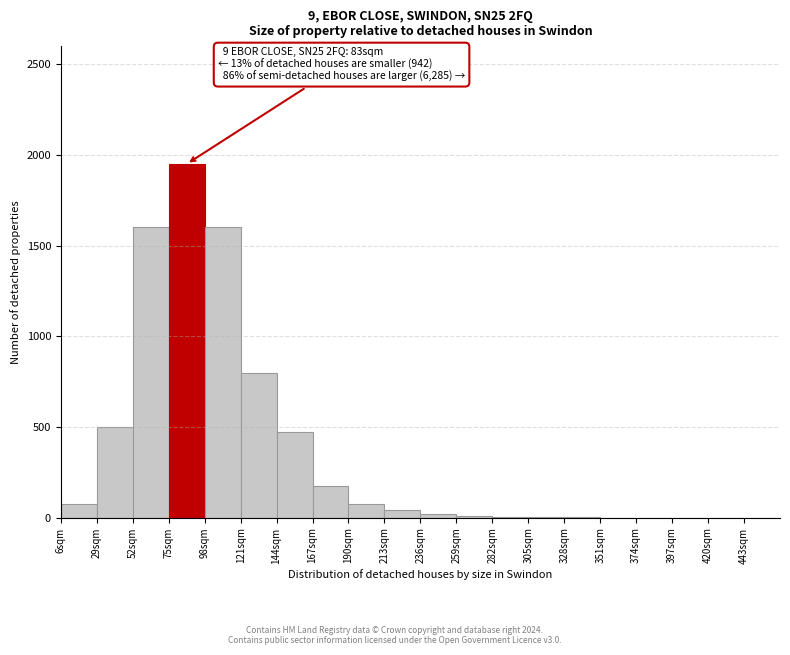

Over which range of the x-axis is the bar tallest?

75 to 98